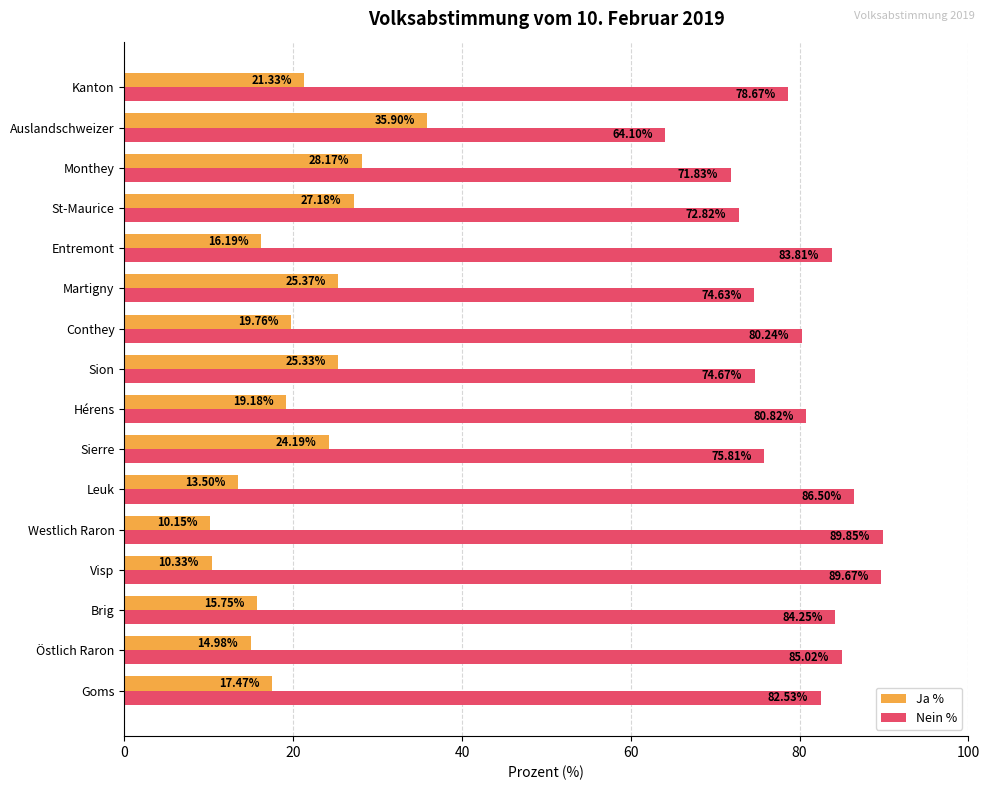

What is the maximum value for Ja %?

35.9